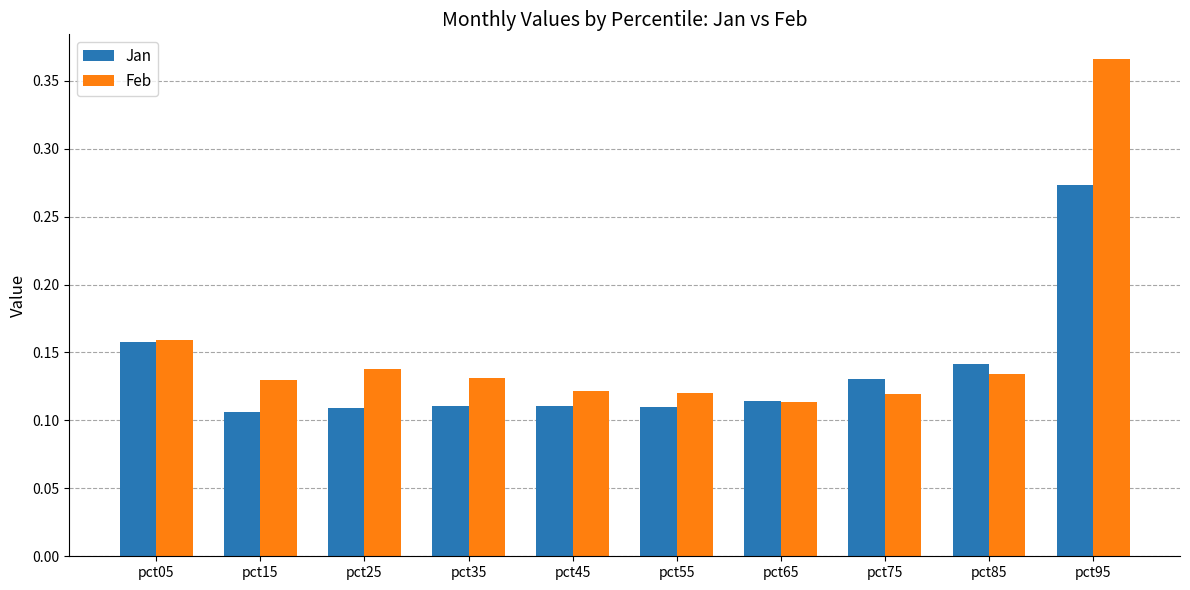

How many bars are there in each group?

2